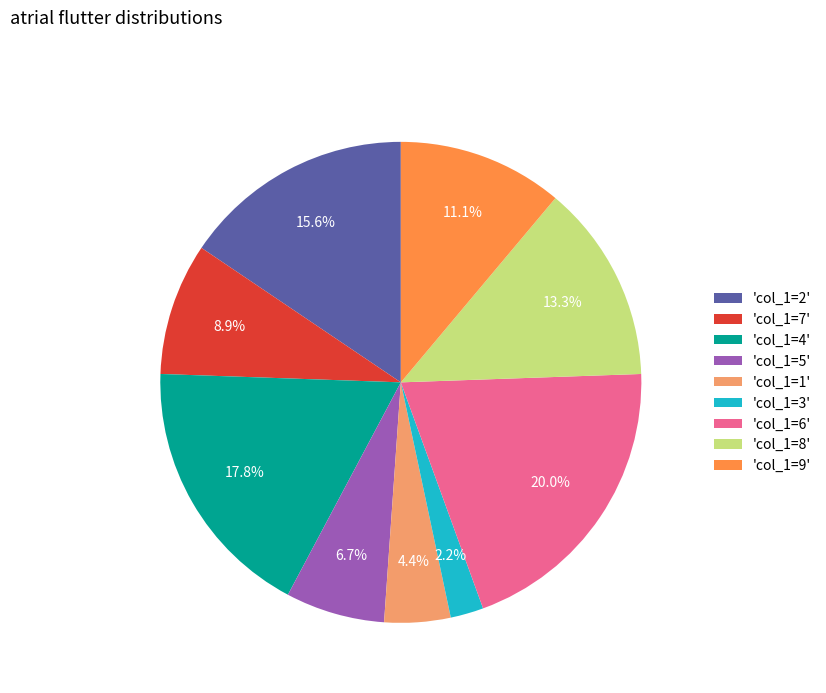

Combined, do 'col_1=1' and 'col_1=2' account for over 50%?

No